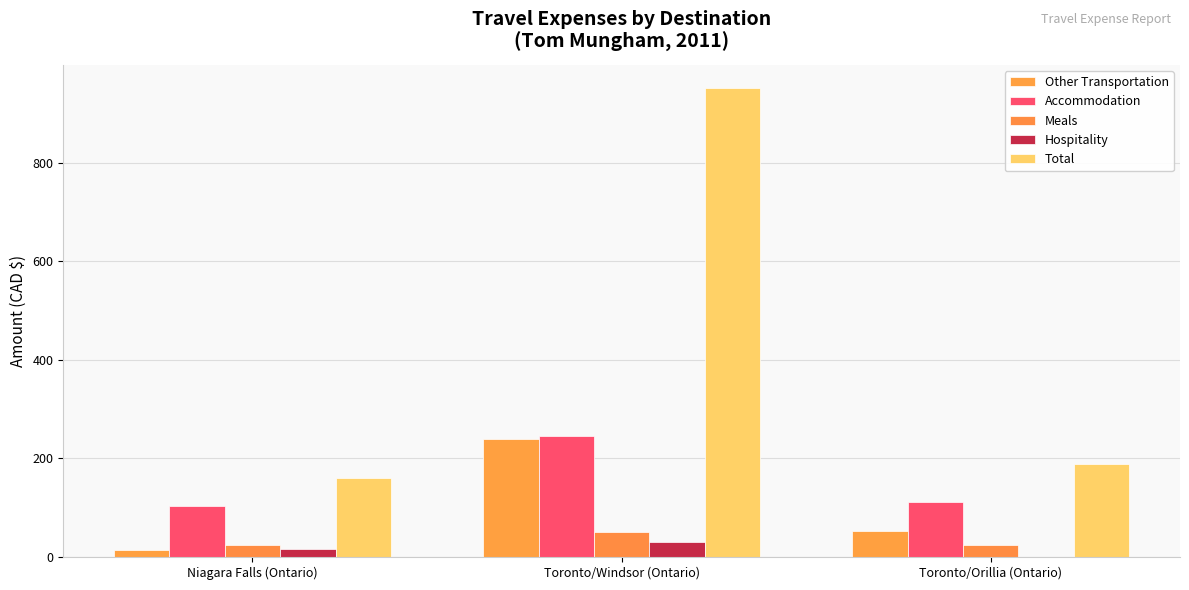

Reading left to right, extract all data points from this chart.

Other Transportation: Niagara Falls (Ontario)=14.6	Toronto/Windsor (Ontario)=238.7	Toronto/Orillia (Ontario)=52.5
Accommodation: Niagara Falls (Ontario)=103.6	Toronto/Windsor (Ontario)=246.3	Toronto/Orillia (Ontario)=111.9
Meals: Niagara Falls (Ontario)=25.3	Toronto/Windsor (Ontario)=50.0	Toronto/Orillia (Ontario)=23.7
Hospitality: Niagara Falls (Ontario)=17.2	Toronto/Windsor (Ontario)=30.1	Toronto/Orillia (Ontario)=0.0
Total: Niagara Falls (Ontario)=160.7	Toronto/Windsor (Ontario)=950.8	Toronto/Orillia (Ontario)=188.1